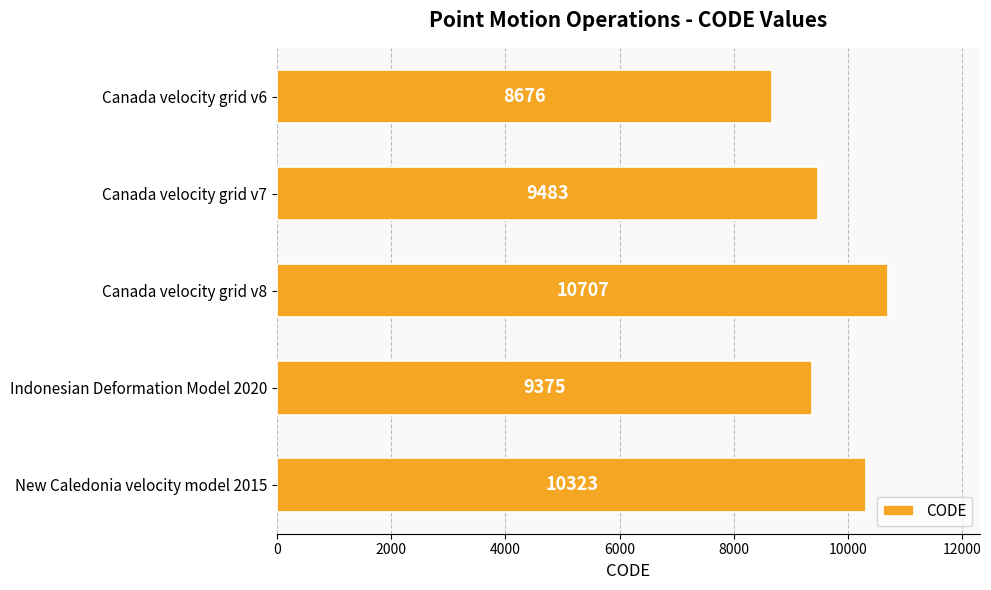

Reading top to bottom, extract all data points from this chart.

Canada velocity grid v6=8676	Canada velocity grid v7=9483	Canada velocity grid v8=10707	Indonesian Deformation Model 2020=9375	New Caledonia velocity model 2015=10323